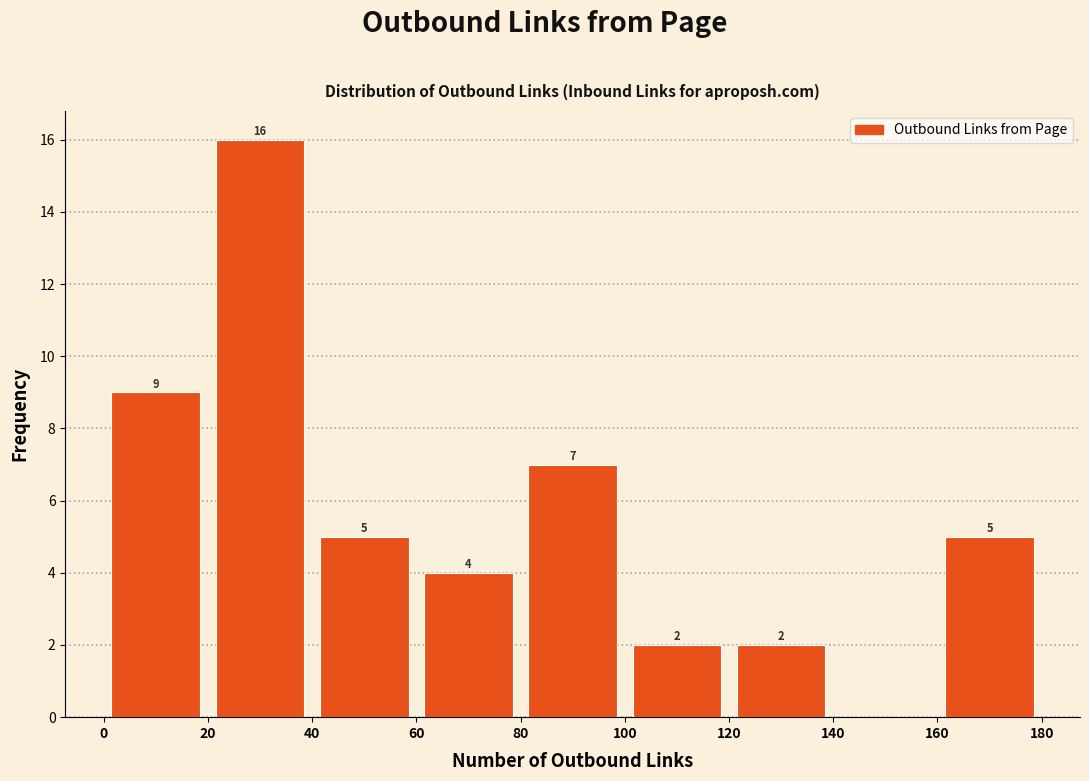

Which range on the x-axis has the tallest bar?

20 to 40